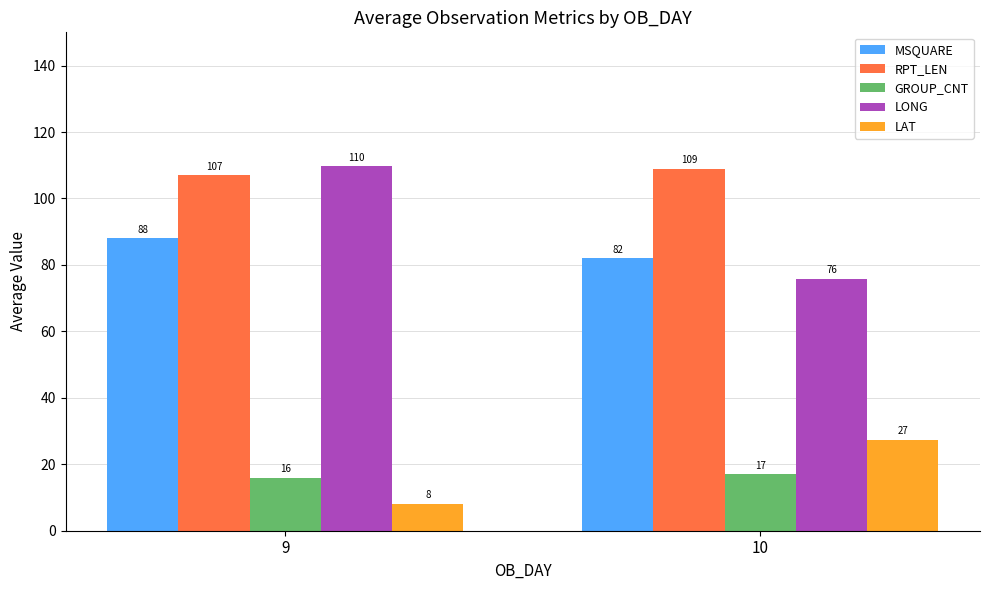

What is the difference between the maximum and minimum values in the LAT series?

19.3